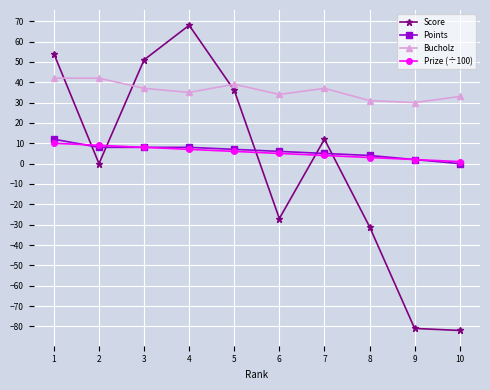

The Bucholz series shows 34 at 6. True or false?

True